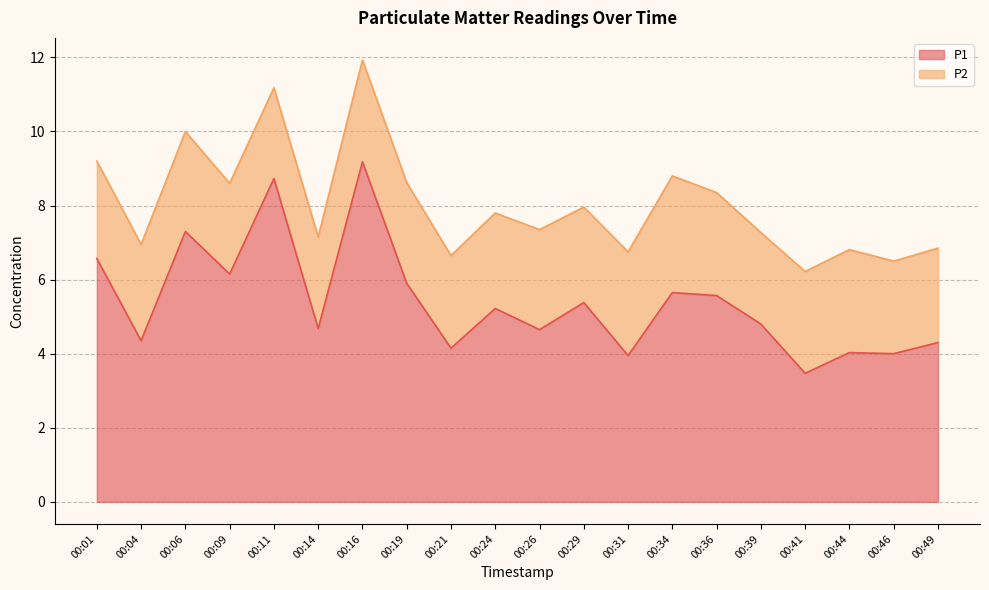

Where does the data first go above 5?

00:01